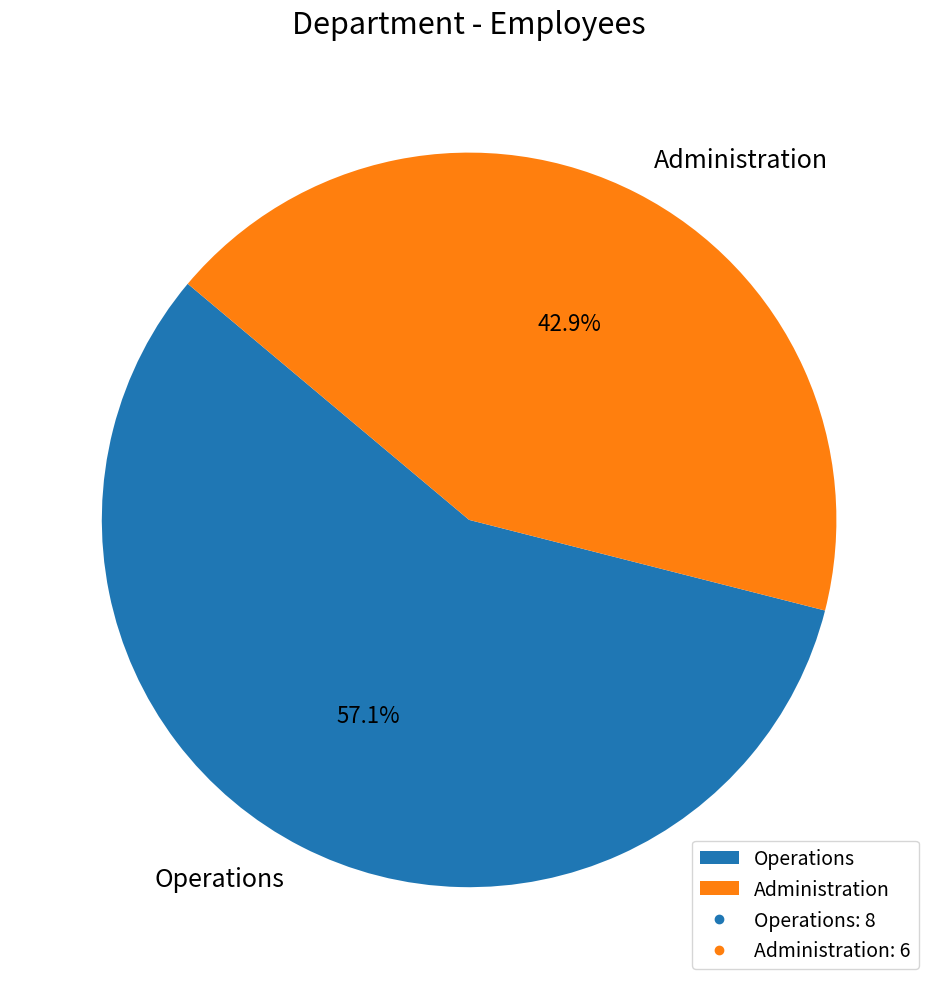

What is the ratio of the value at Operations to the value at Administration?

1.3